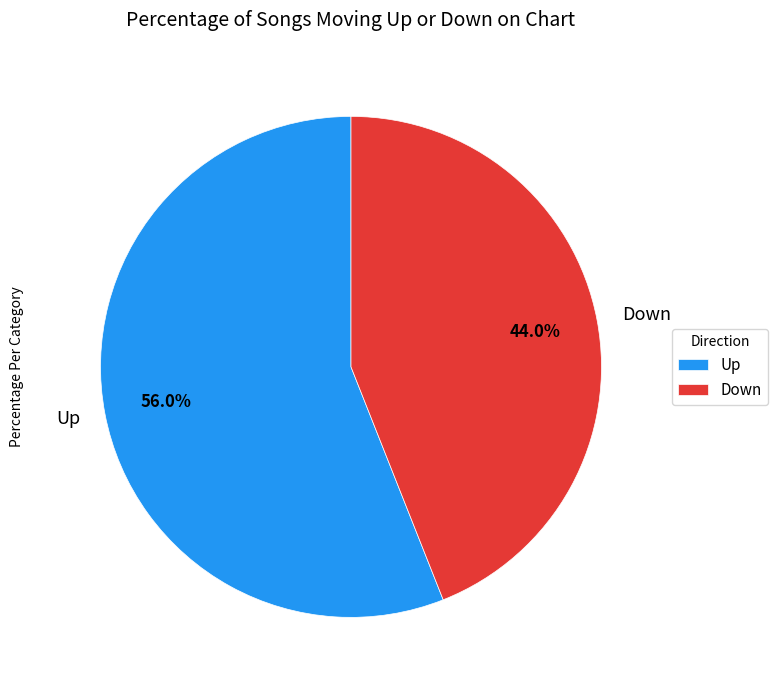

Approximately how many times larger is the value at Down compared to Up?

0.8